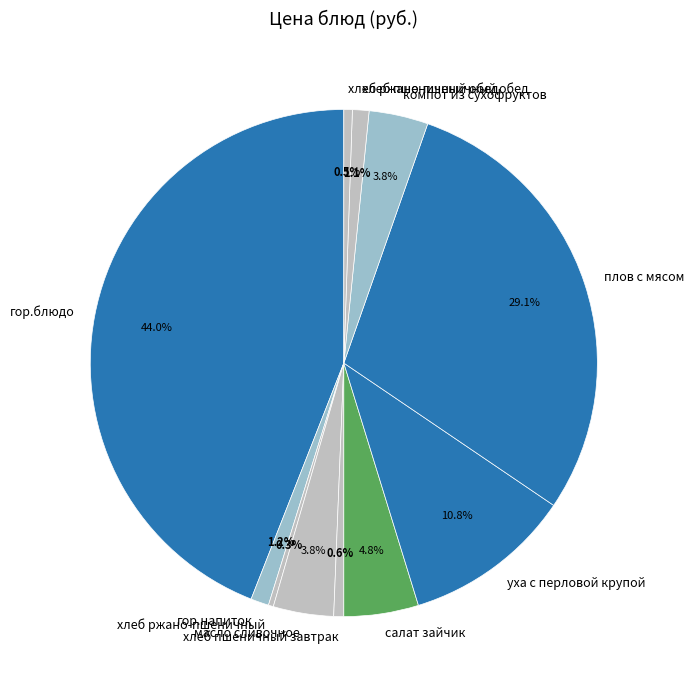

Is there a majority slice in this chart?

No